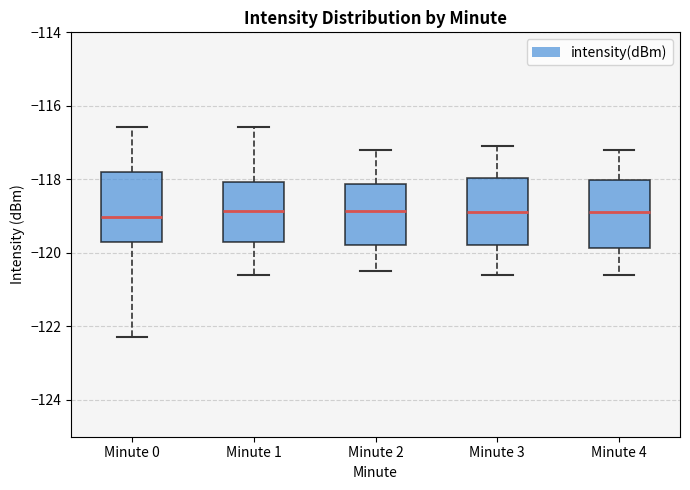

Reading left to right, transcribe this box plot: for each box, give where its median line is, the range the box spans, and where its two whiskers end, as read against the y-axis. The values are not printed on the chart, so give them approximately, as read against the axis.

Minute 0: median -119.0, box -119.6 to -117.8, whiskers -122.2 to -116.6
Minute 1: median -118.8, box -119.6 to -118.0, whiskers -120.6 to -116.6
Minute 2: median -118.8, box -119.8 to -118.2, whiskers -120.4 to -117.2
Minute 3: median -118.8, box -119.8 to -118.0, whiskers -120.6 to -117.0
Minute 4: median -118.8, box -119.8 to -118.0, whiskers -120.6 to -117.2